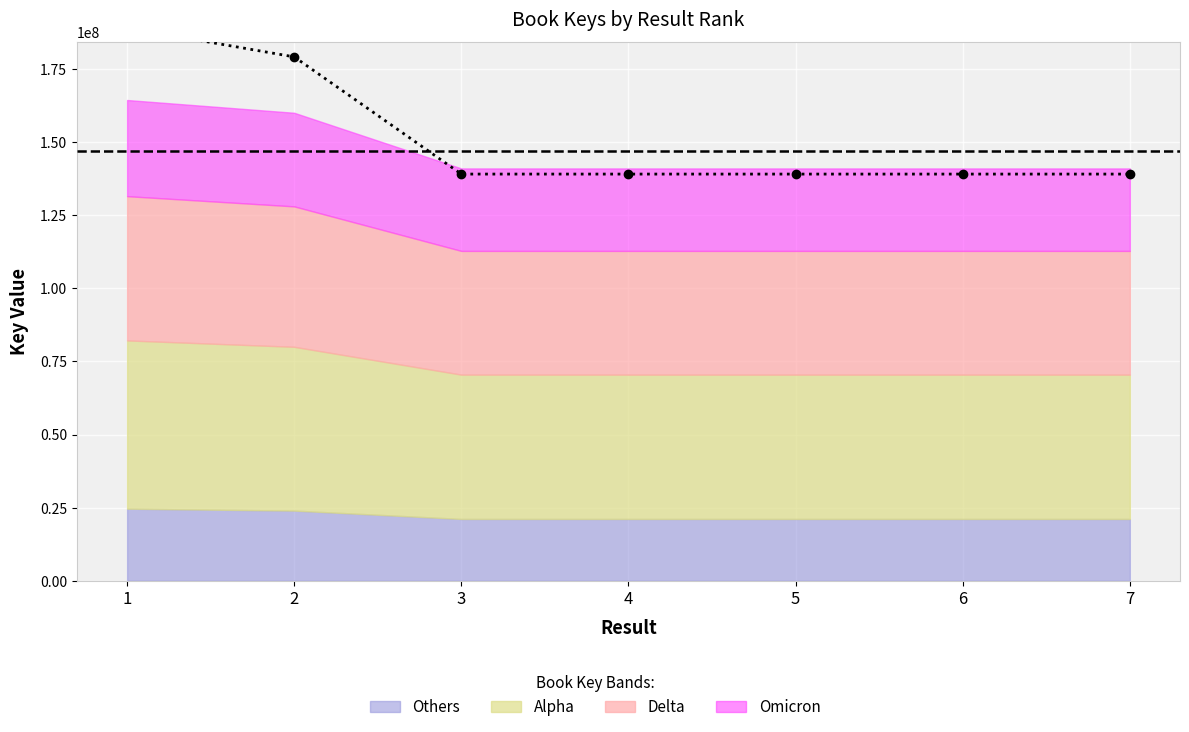

Between 1 and 4, which is larger?

1